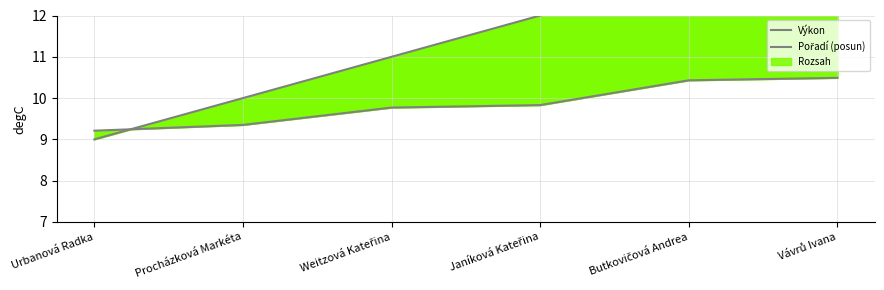

True or false: Výkon and Pořadí (posun) intersect in this chart.

True